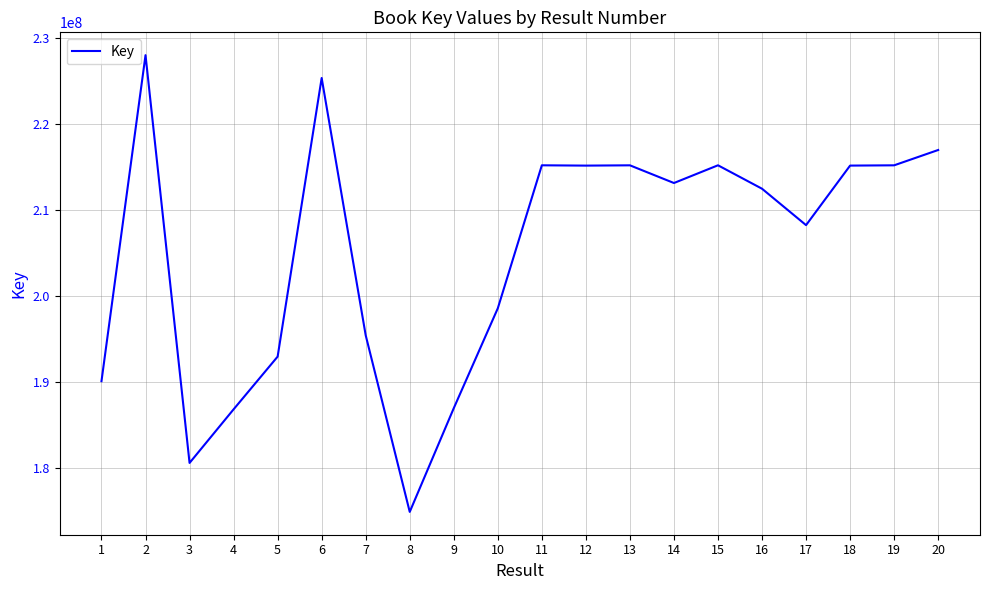

At which category does the chart reach its minimum across all series?

8